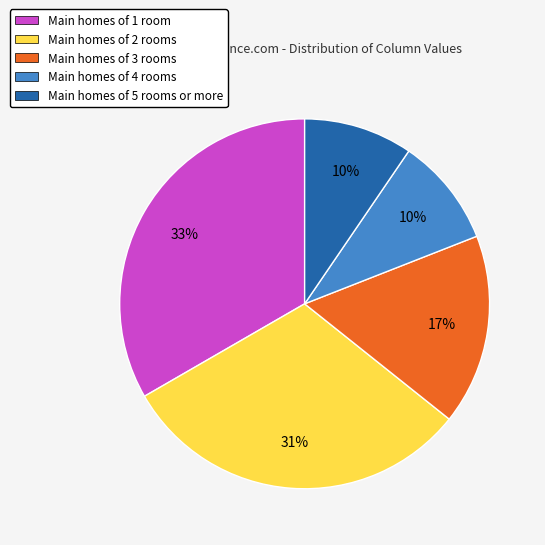

To the nearest percent, what is the average slice percentage?

20%